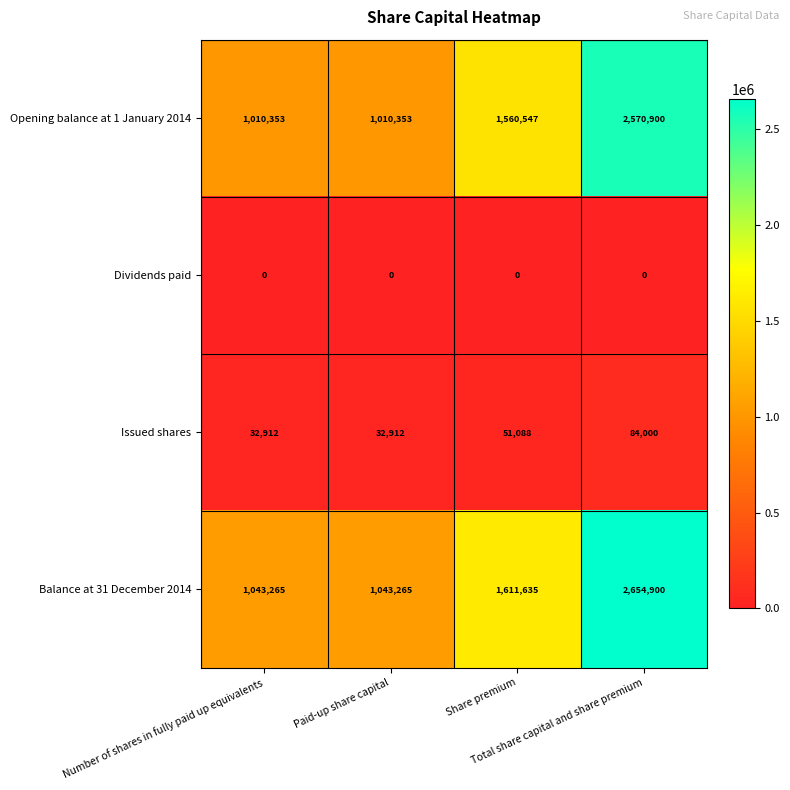

What is the difference between the highest and lowest values at Share premium?

1611635